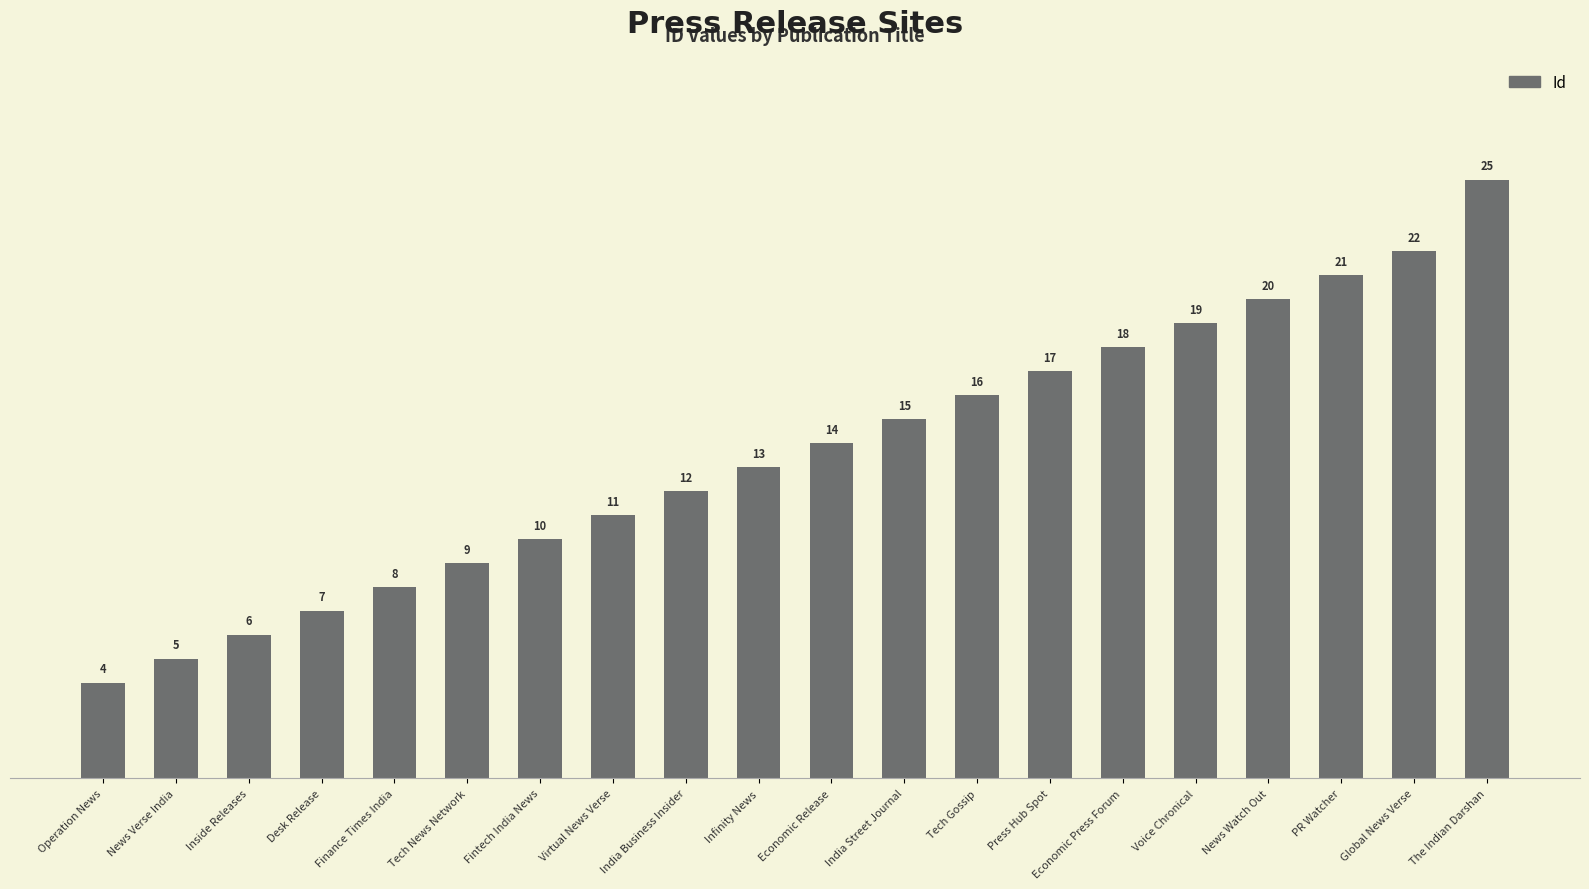

What is the sum of all values?

272